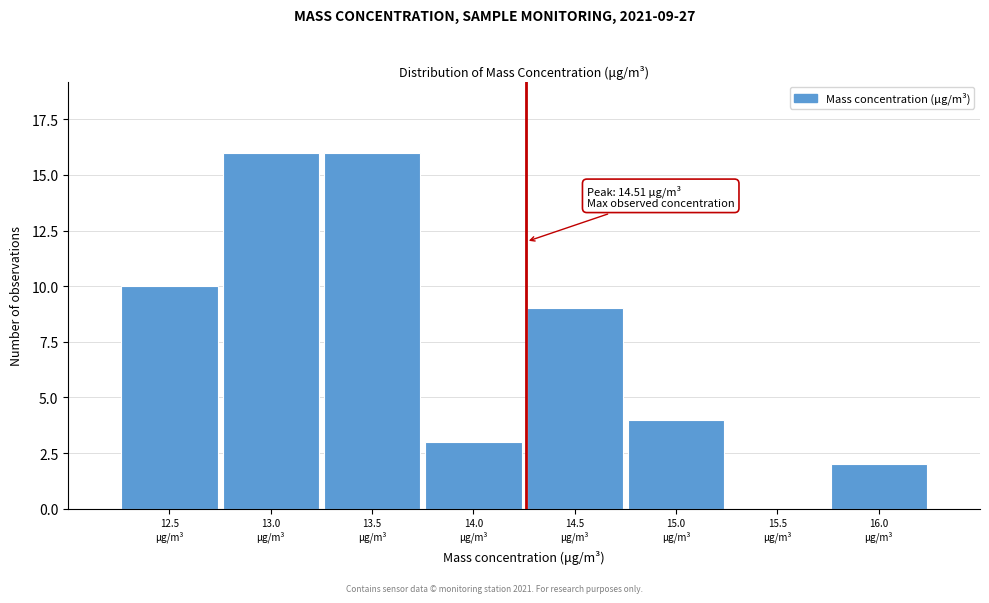

What is the greatest value displayed?

16